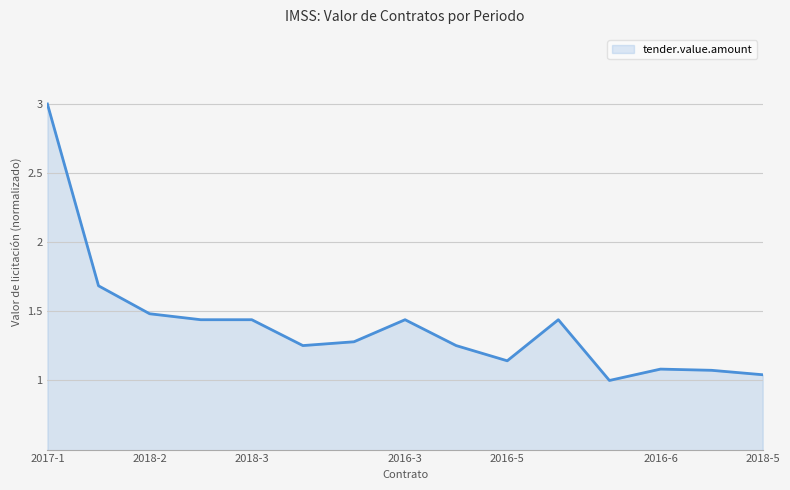

What is the maximum value shown in the chart?

3.0